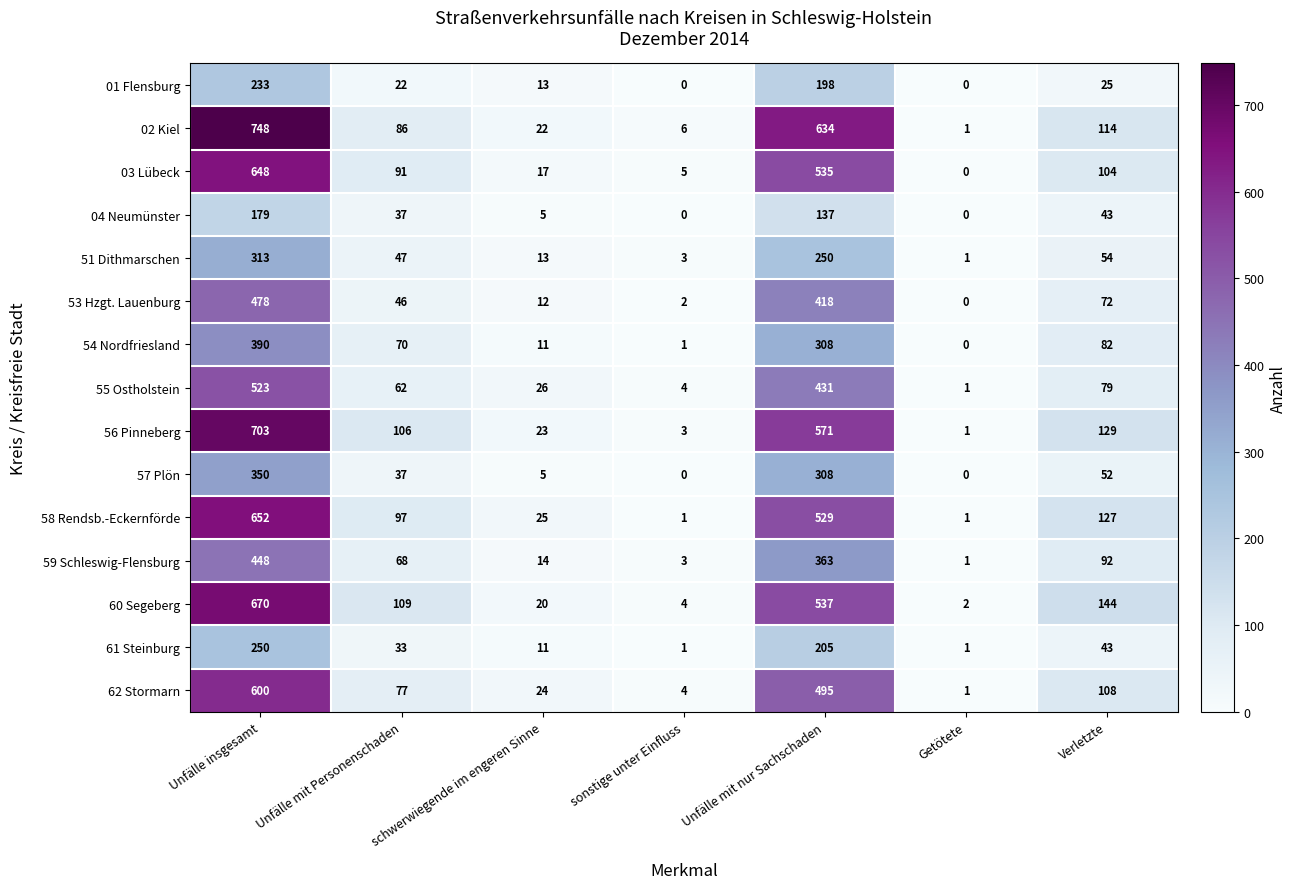

What is the sum of all 51 Dithmarschen values?

681